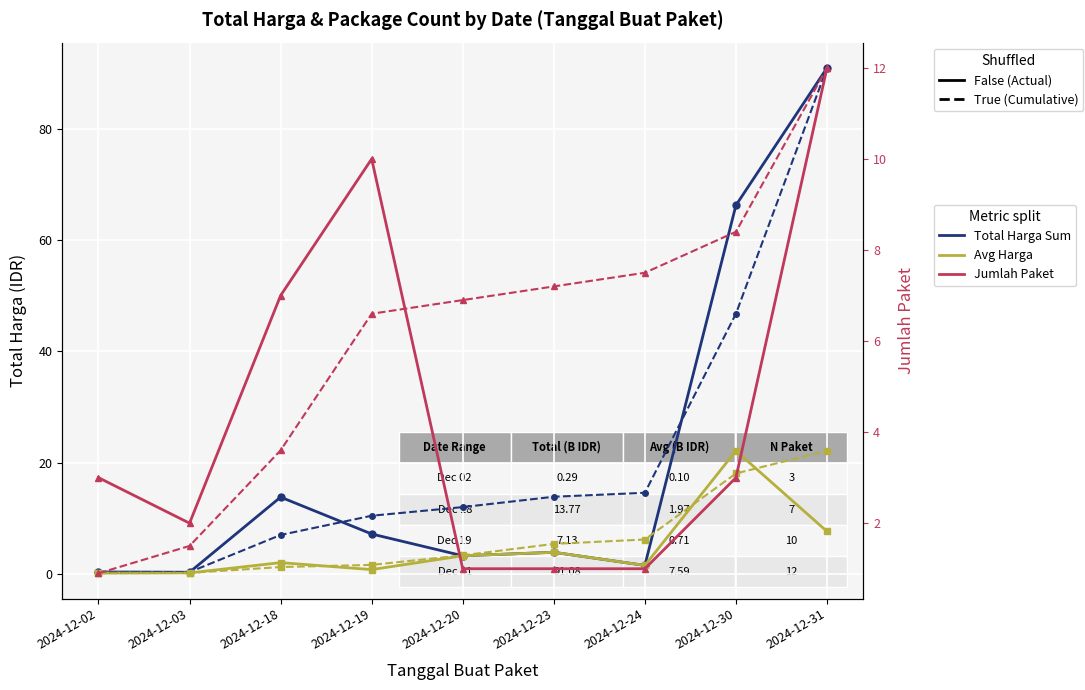

Reading left to right, transcribe all the data shown in this chart.

Total Harga Sum (Miliar IDR): 0.3	0.2	13.8	7.1	3.2	3.8	1.5	66.3	91.1
Avg Harga per Paket (Miliar IDR): 0.1	0.1	2.0	0.7	3.2	3.8	1.5	22.1	7.6
Cumul. Total Harga (norm.): 0.1	0.3	6.9	10.4	12.0	13.8	14.5	46.8	91.1
Cumul. Avg Harga (norm.): 0.1	0.1	1.2	1.6	3.3	5.3	6.1	18.0	22.1
Jumlah Paket: 3.0	2.0	7.0	10.0	1.0	1.0	1.0	3.0	12.0
Cumul. Paket (norm.): 0.9	1.5	3.6	6.6	6.9	7.2	7.5	8.4	12.0